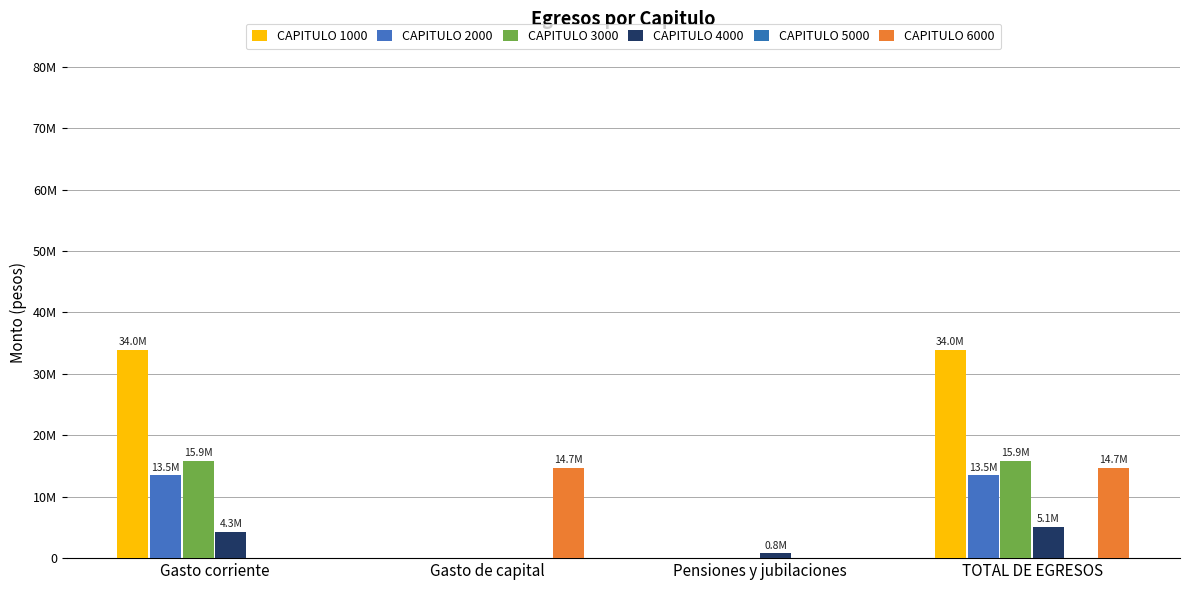

What is the value of the CAPITULO 1000 bar at the 1st from the left?

33952430